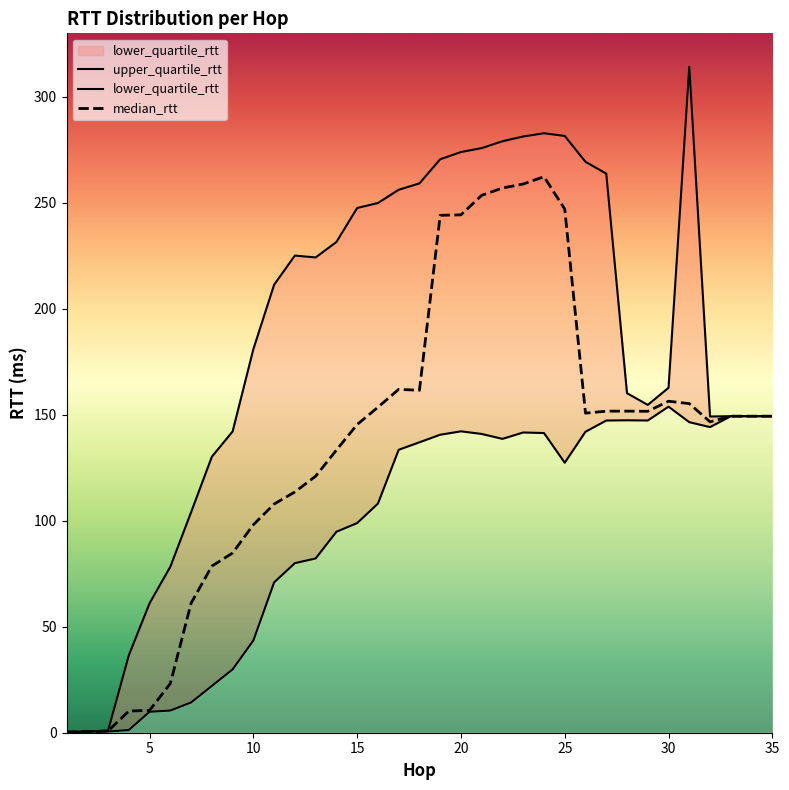

What is the spread (max minus min) of values at 30?

8.9